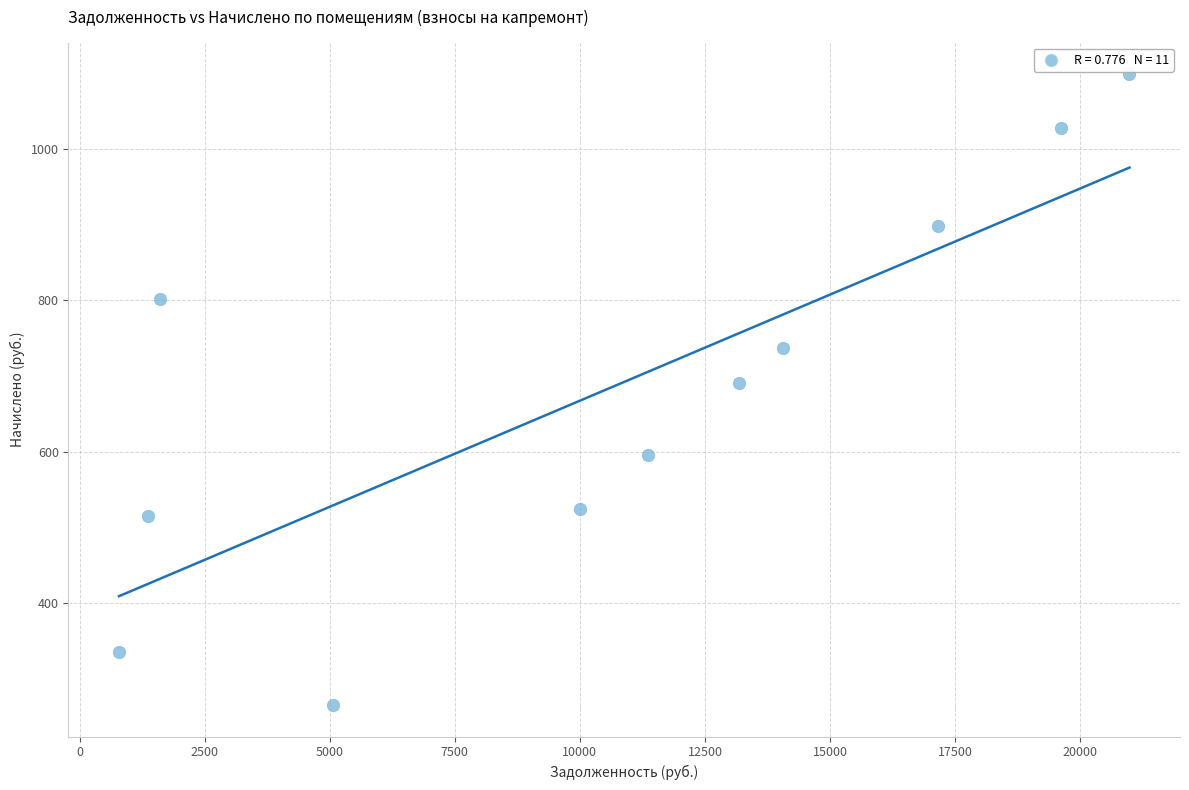

What is the range of Y values (max minus min)?

833.5